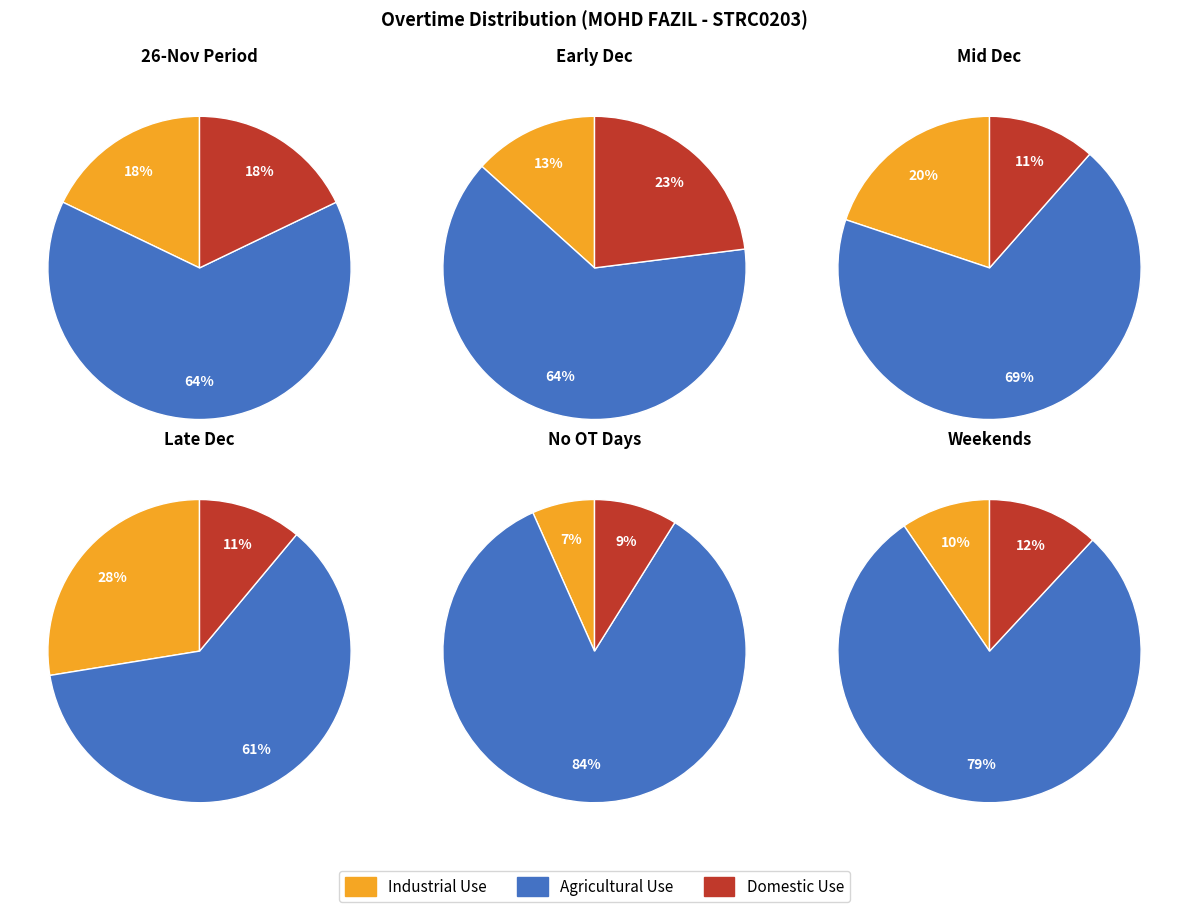

Does 5 represent more than half of the total?

No